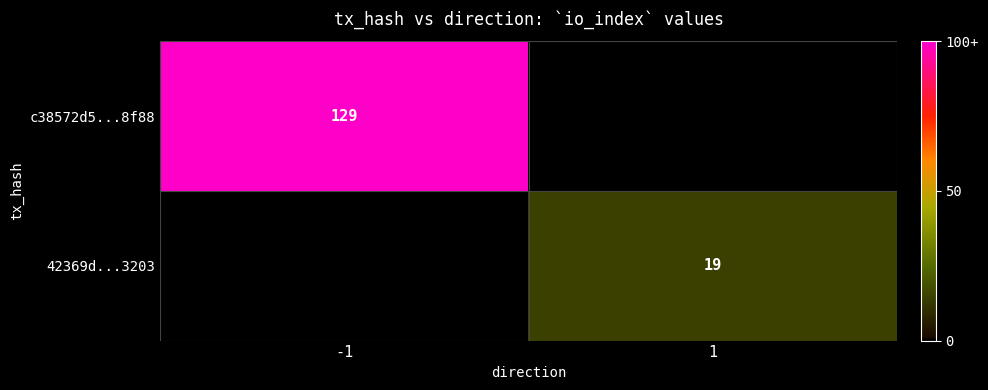

Is the value of c38572d5...8f88 at -1 greater than the value of 42369d...3203 at 1?

Yes